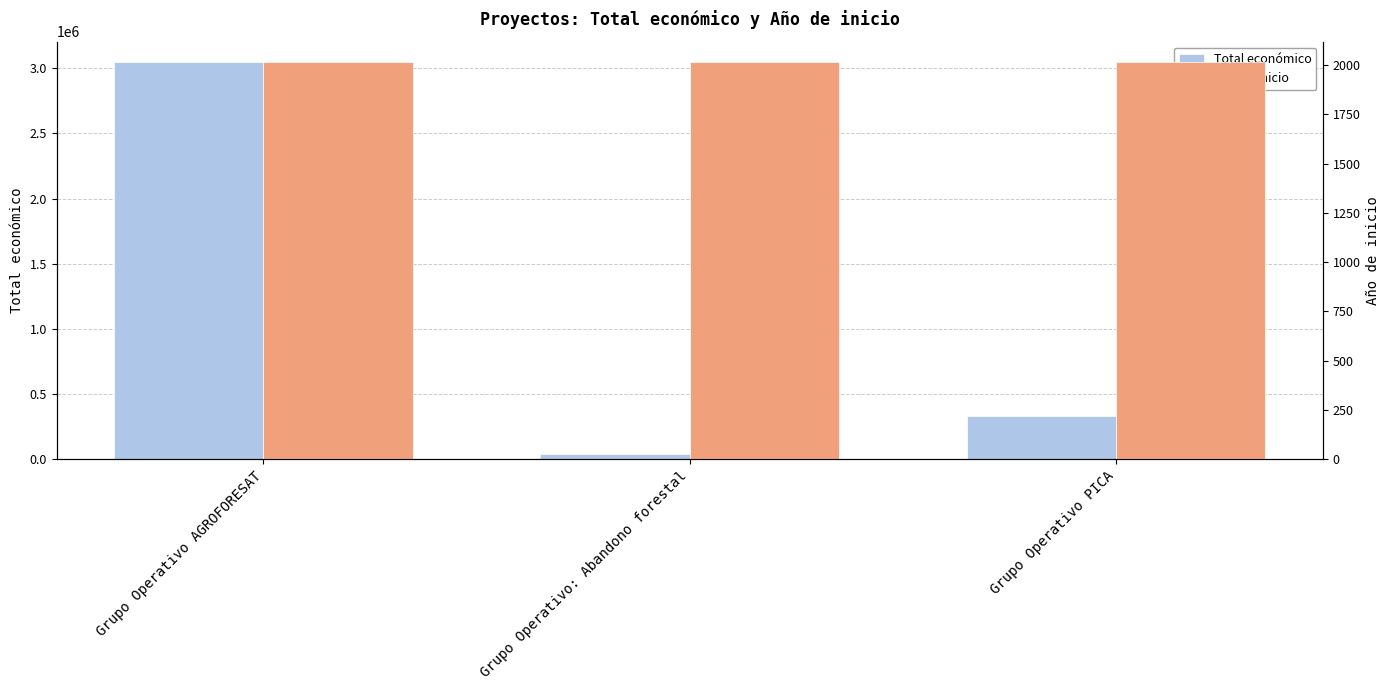

Between Grupo Operativo AGROFORESAT and Grupo Operativo: Abandono forestal, which is larger?

Grupo Operativo AGROFORESAT